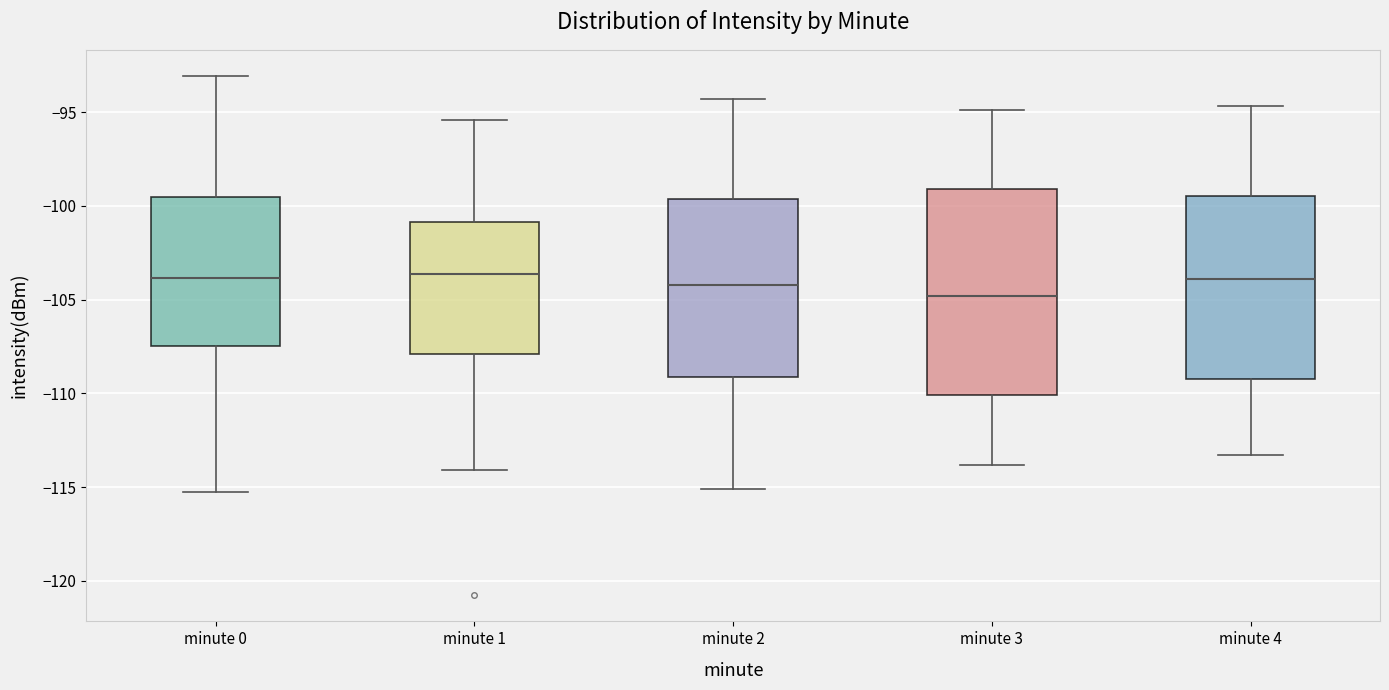

Reading left to right, transcribe this box plot: for each box, give where its median line is, the range the box spans, and where its two whiskers end, as read against the y-axis. The values are not printed on the chart, so give them approximately, as read against the axis.

minute 0: median -104.0, box -107.5 to -99.5, whiskers -115.5 to -93.0
minute 1: median -103.5, box -108.0 to -101.0, whiskers -114.0 to -95.5
minute 2: median -104.0, box -109.0 to -99.5, whiskers -115.0 to -94.5
minute 3: median -105.0, box -110.0 to -99.0, whiskers -114.0 to -95.0
minute 4: median -104.0, box -109.0 to -99.5, whiskers -113.5 to -94.5